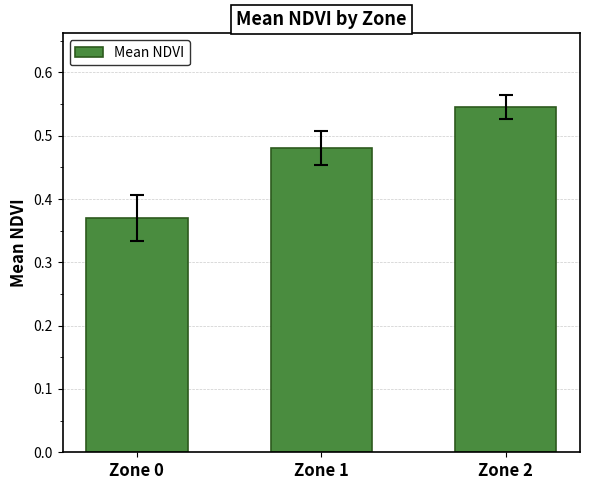

How many values are between 0 and 1?

3